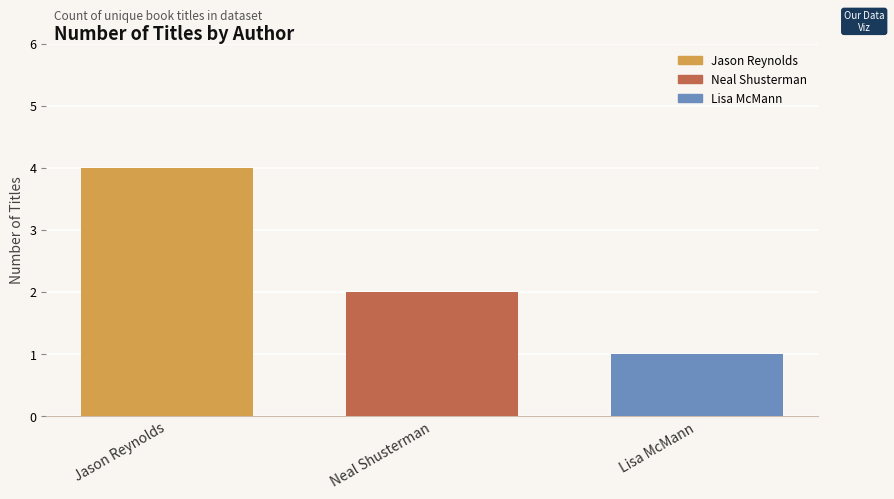

Reading left to right, transcribe all the data shown in this chart.

Jason Reynolds=4	Neal Shusterman=2	Lisa McMann=1